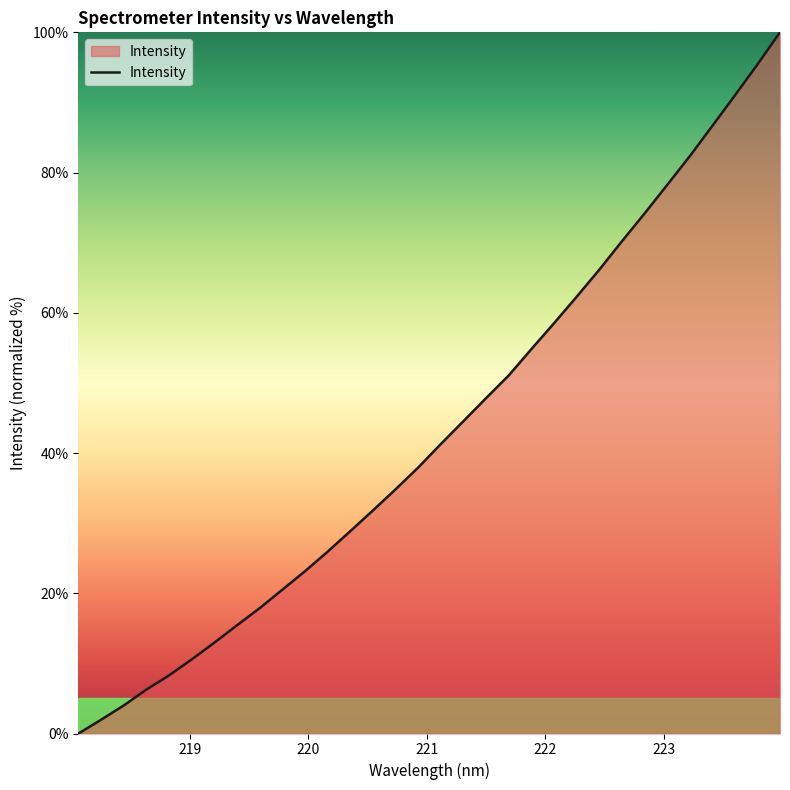

What is the difference between the maximum and minimum values?

100.0